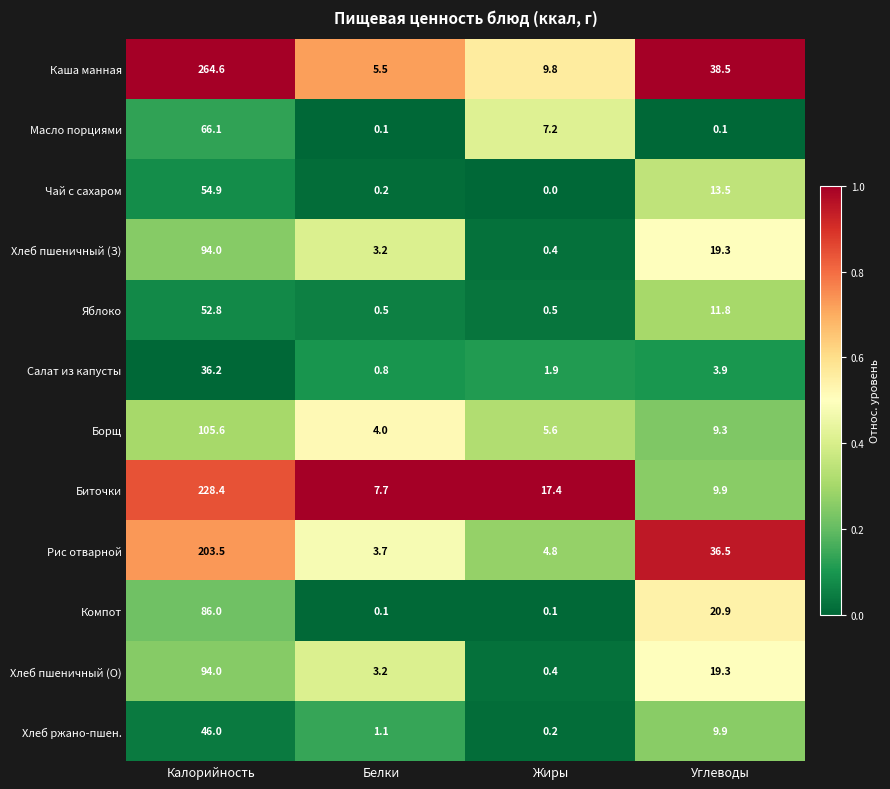

Between Белки and Жиры, which series saw the biggest shift?

Биточки